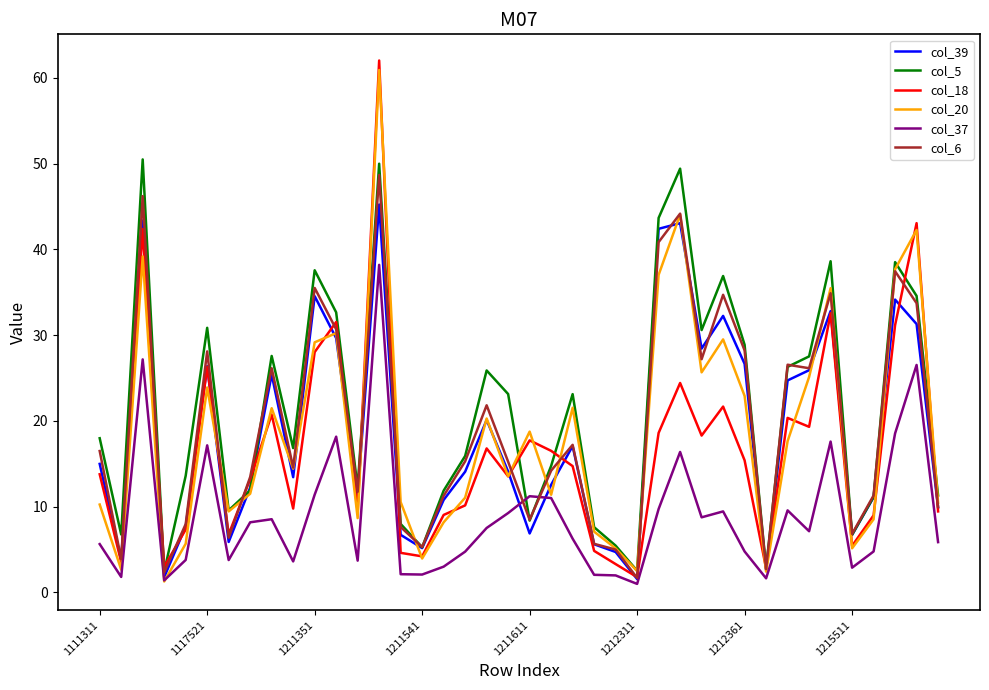

What is the lowest value of the col_18 series?

1.8